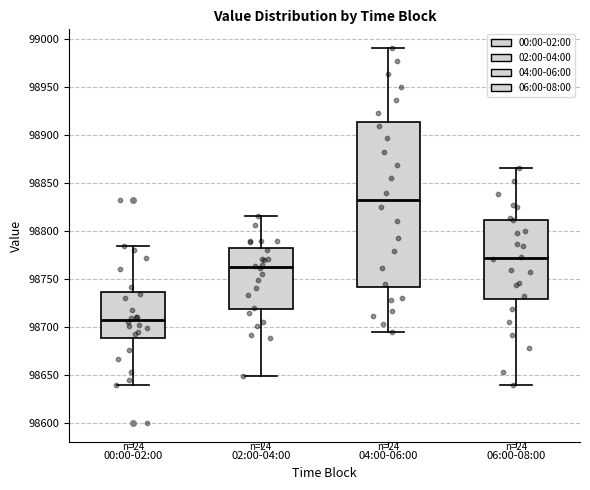

Where does the upper whisker of the box for 06:00-08:00 end on the y-axis? The values are not printed on the chart, so give them approximately, as read against the axis.

98865